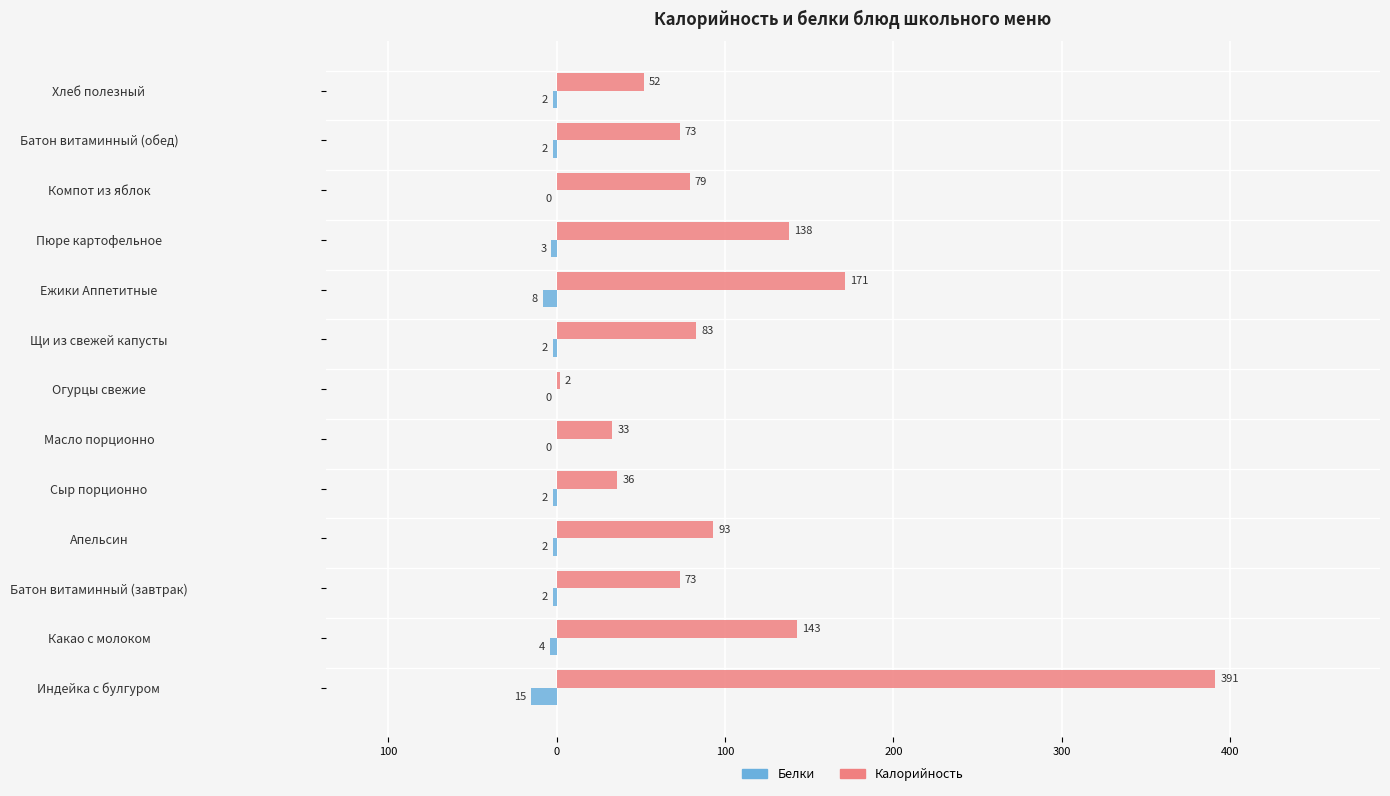

Rank the series by their maximum value, from highest to lowest.

Калорийность, Белки